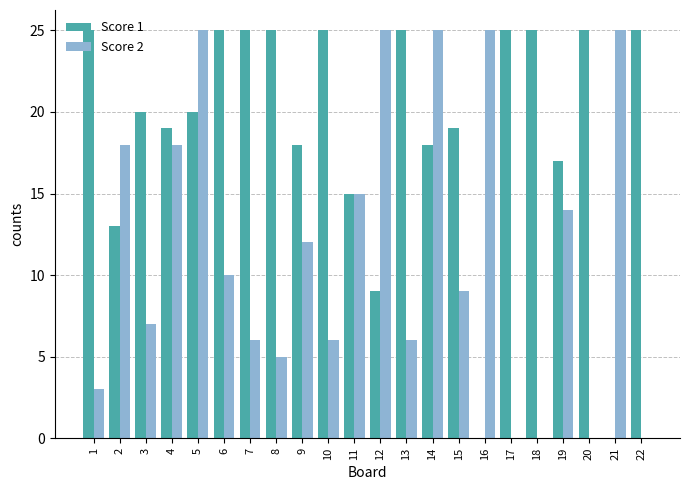

Between 5 and 6, which series saw the biggest shift?

Score 2